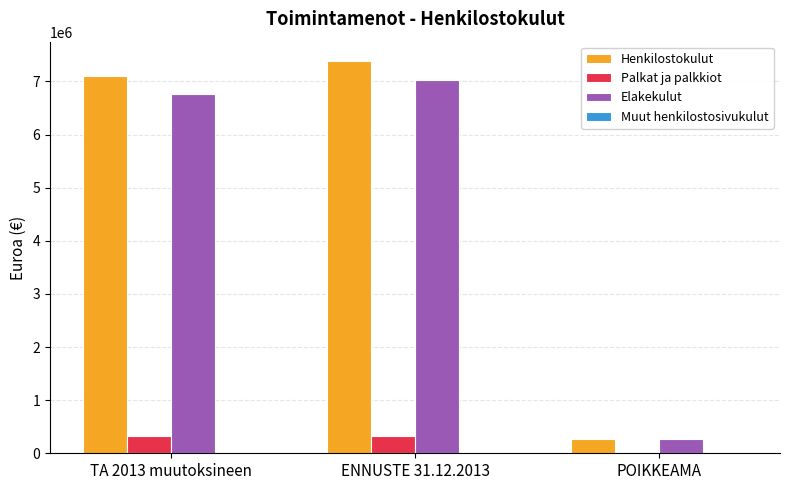

What is the sum of all Henkilostokulut values?

14758868